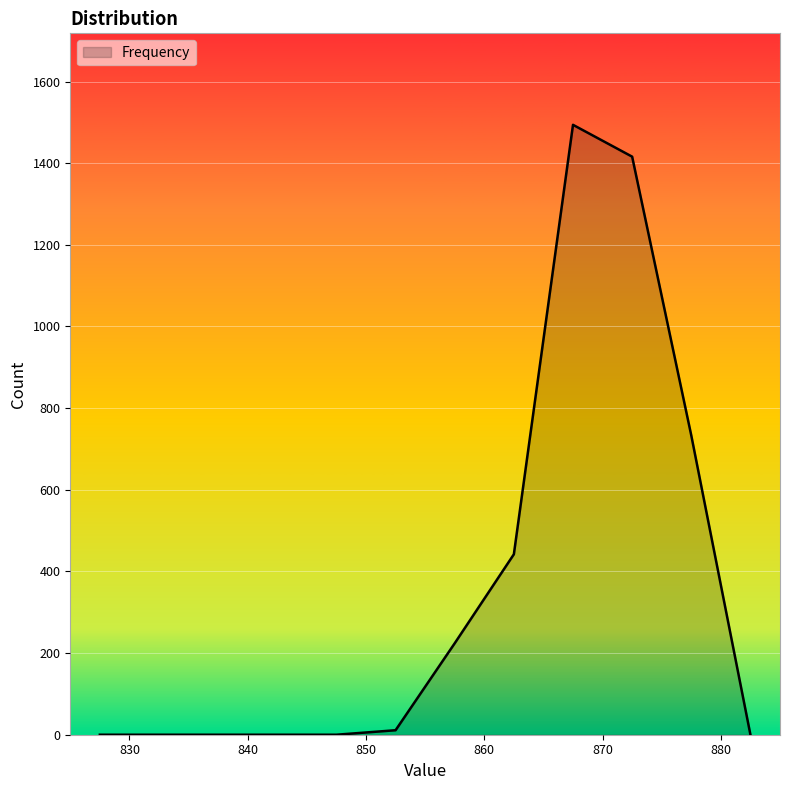

What is the greatest value displayed?

1494